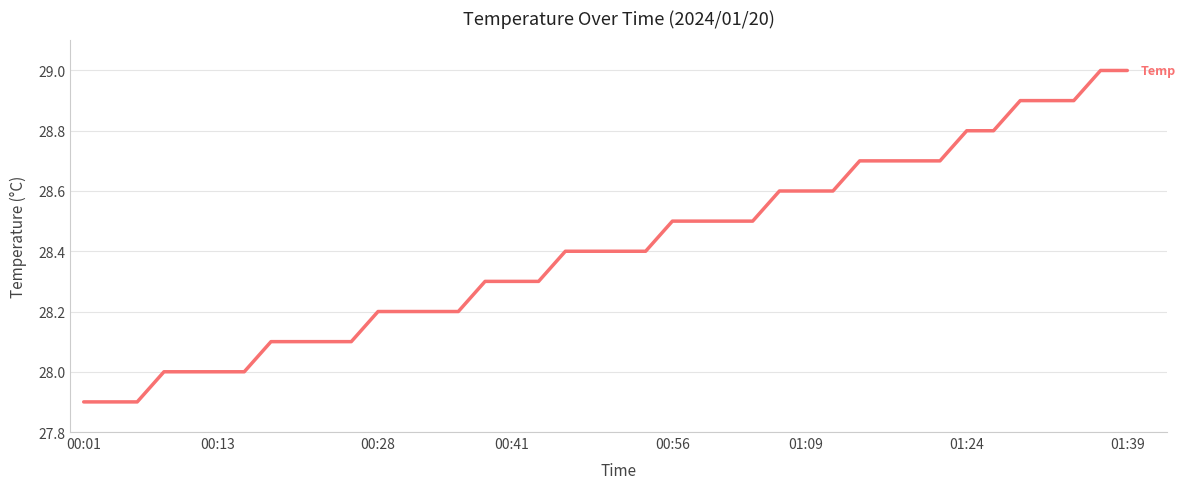

What is the smallest value displayed?

27.9